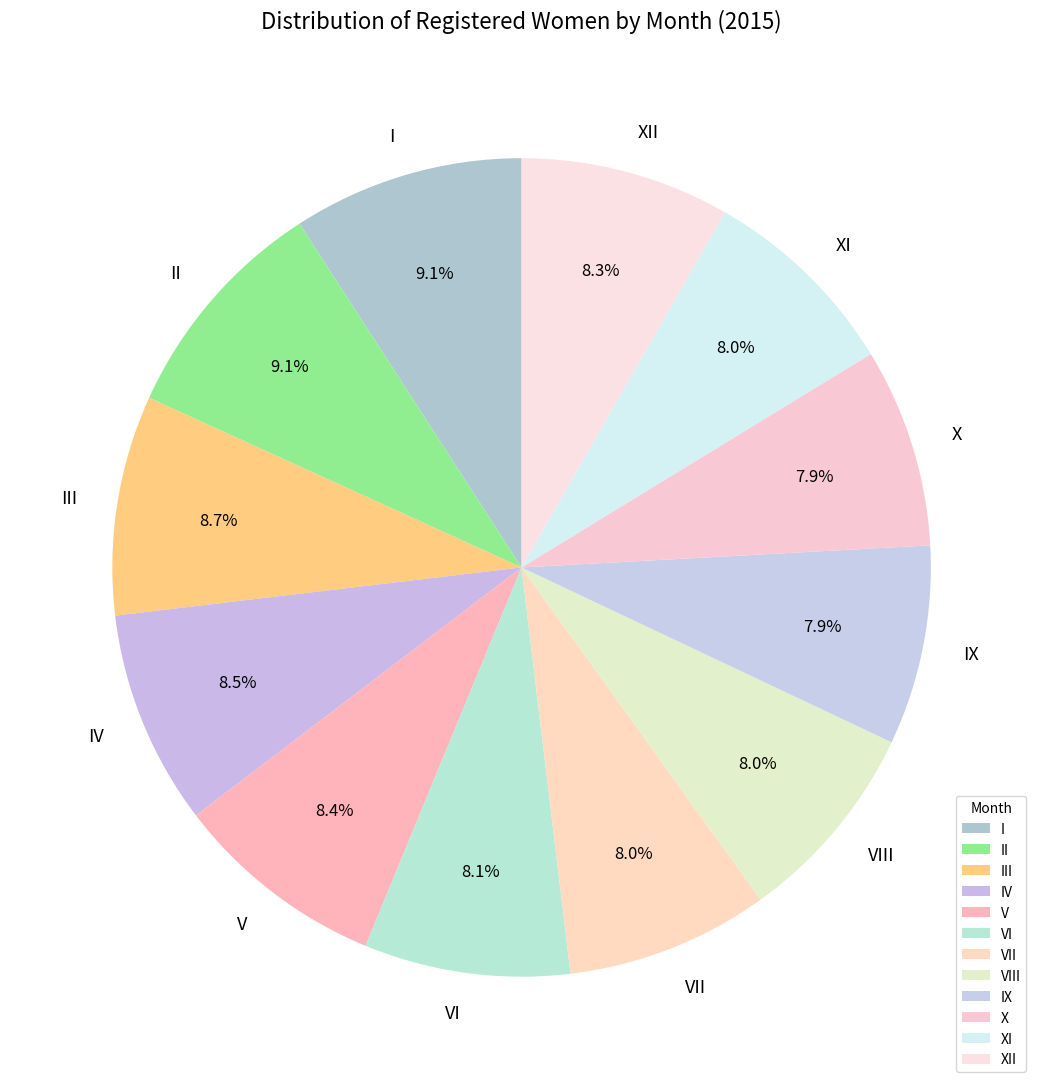

To the nearest percent, what is the combined percentage of V and VII?

16%